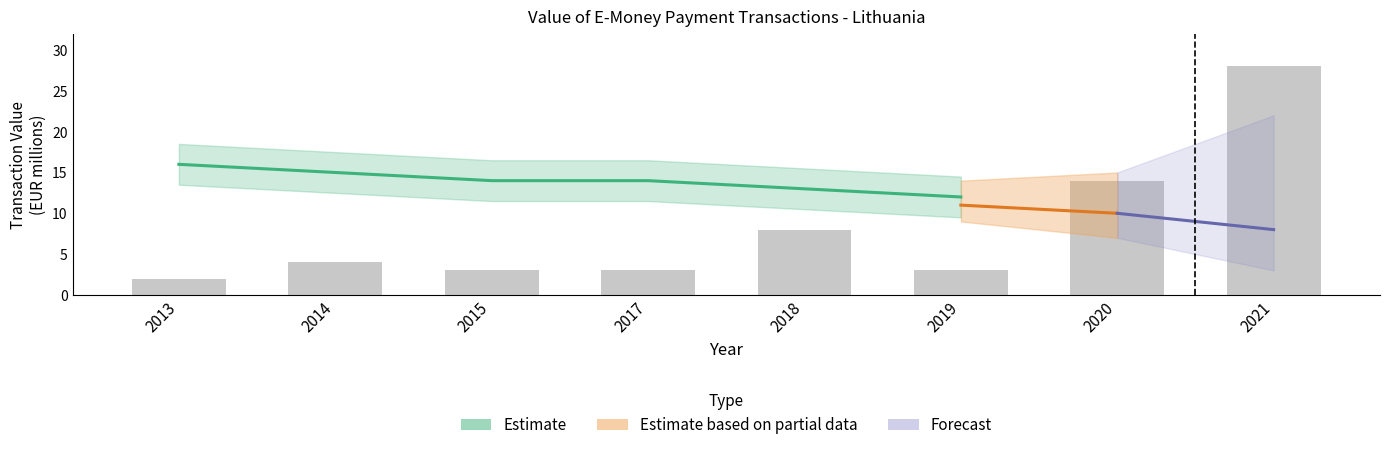

Rank the categories by value from lowest to highest.

2013, 2015, 2017, 2019, 2014, 2018, 2020, 2021